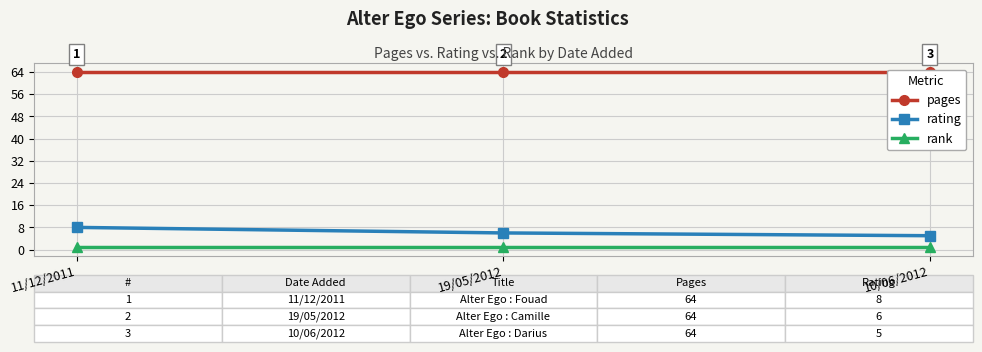

Rank the series by their maximum value, from highest to lowest.

pages, rating, rank